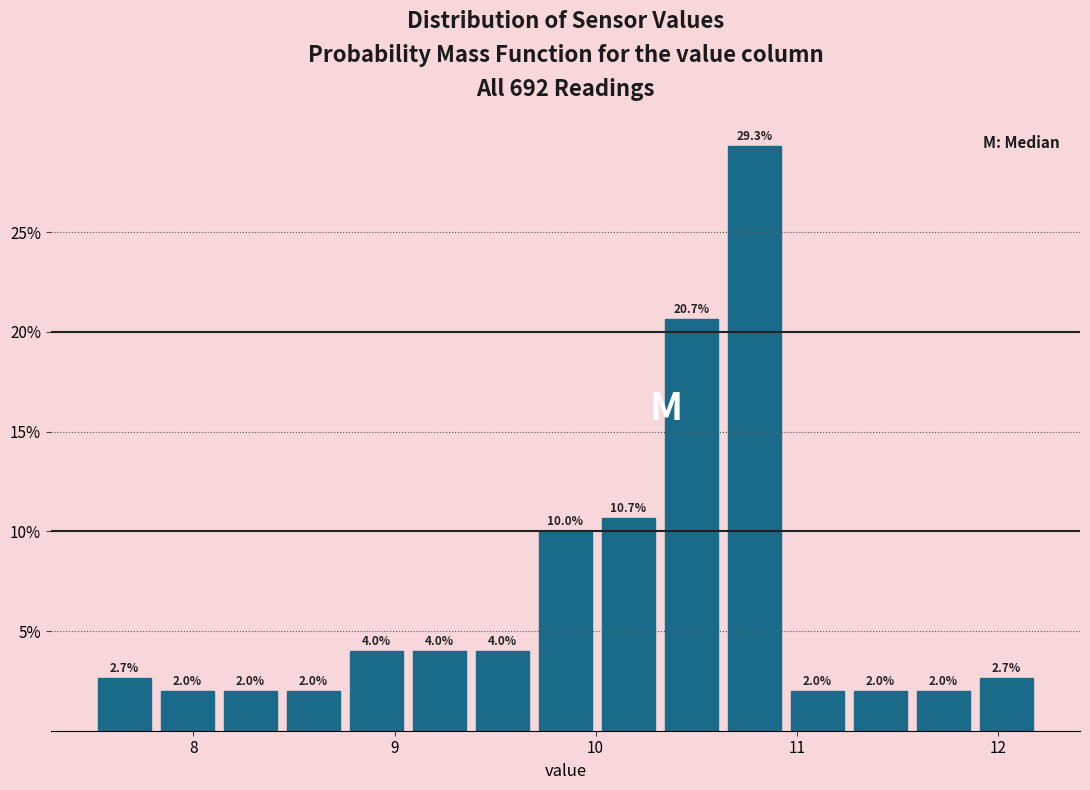

Read against the x-axis, roughly where is the centre of the tallest bar?

10.8